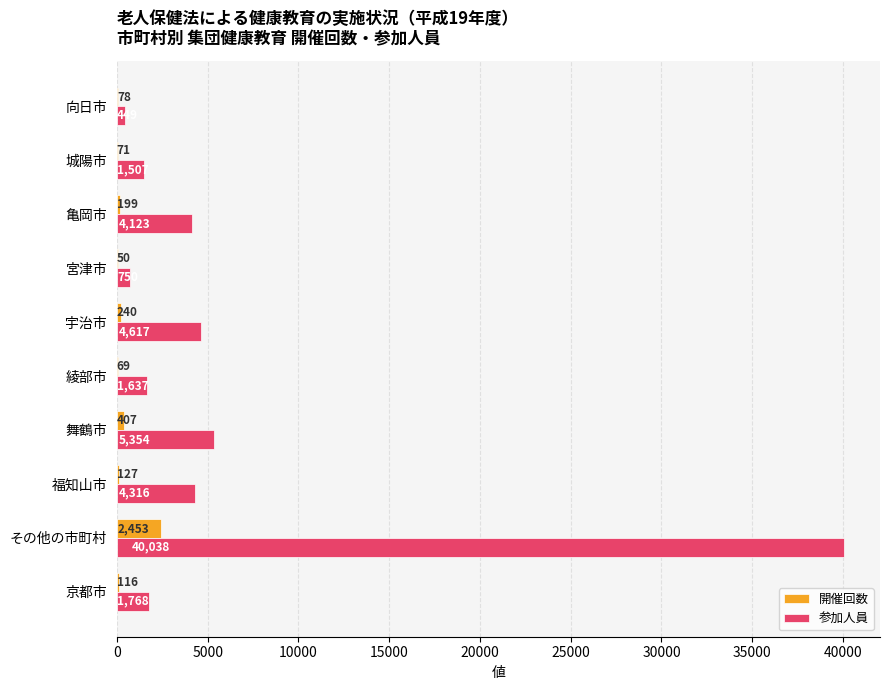

The value of 参加人員 at 亀岡市 is 4123. True or false?

True